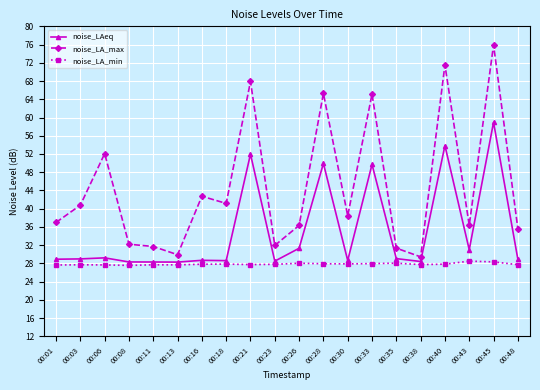

What is the value of the noise_LAeq point at the 4th from the left?

28.3